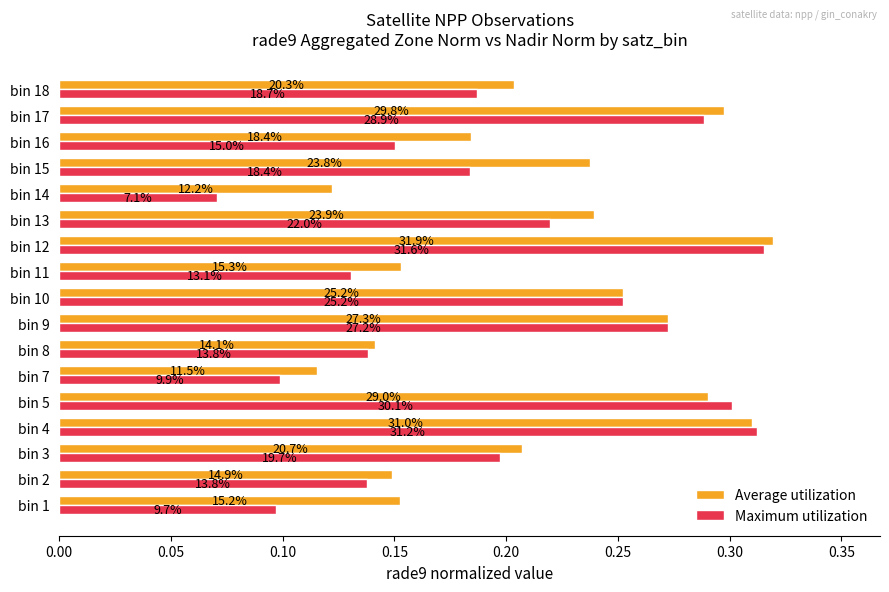

Reading right to left, what are all the values shown in this chart?

Average utilization: 0.2	0.3	0.2	0.2	0.1	0.2	0.3	0.2	0.3	0.3	0.1	0.1	0.3	0.3	0.2	0.1	0.2
Maximum utilization: 0.2	0.3	0.2	0.2	0.1	0.2	0.3	0.1	0.3	0.3	0.1	0.1	0.3	0.3	0.2	0.1	0.1